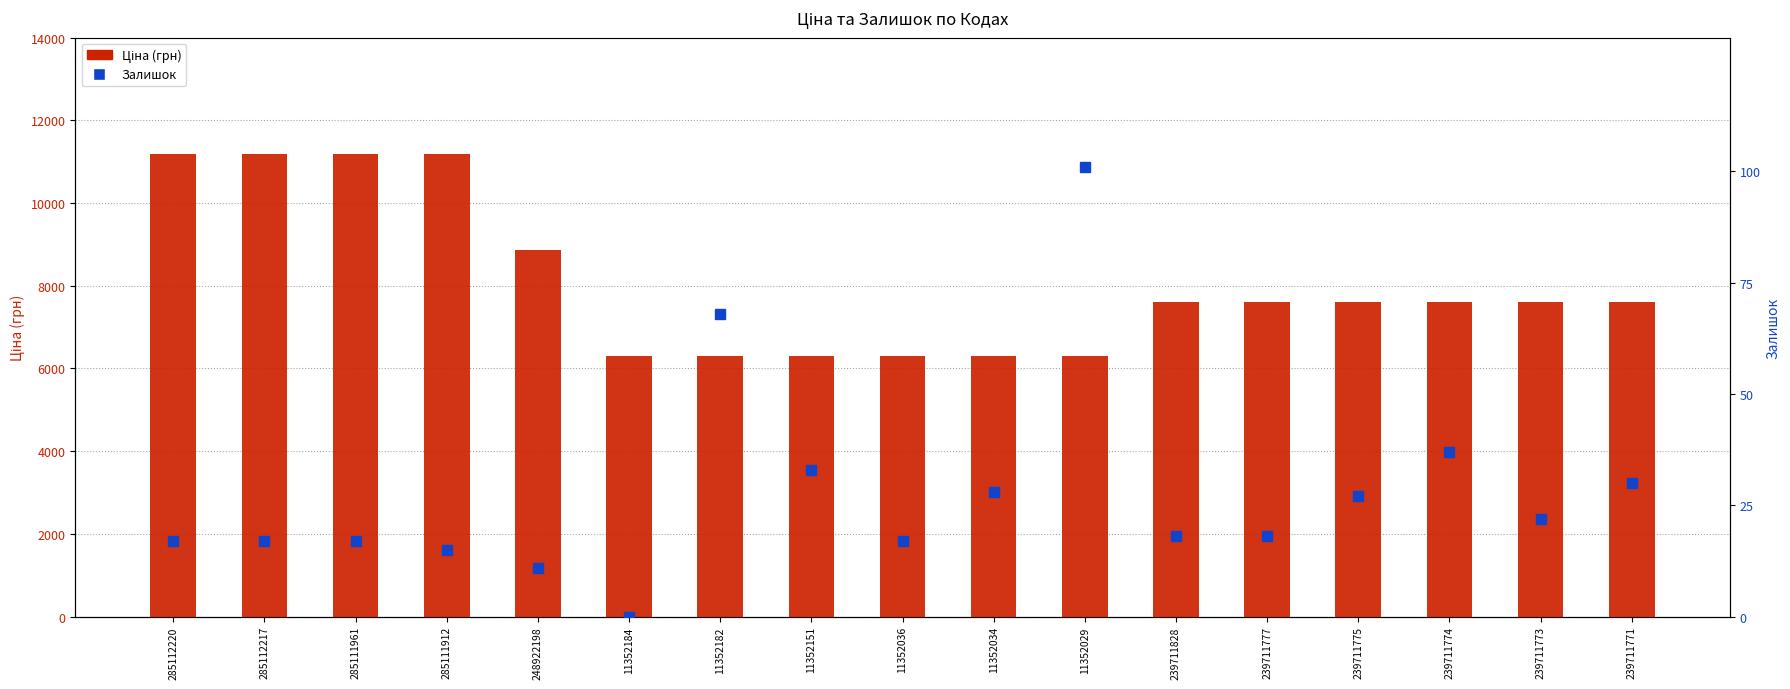

At which label does Ціна first exceed 7596?

285112220